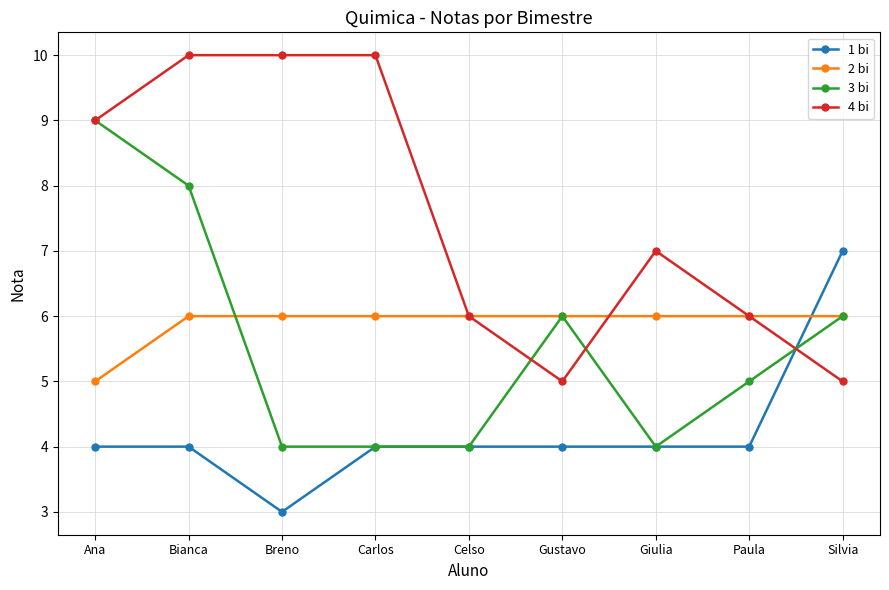

Read the 3 bi value at Gustavo.

6